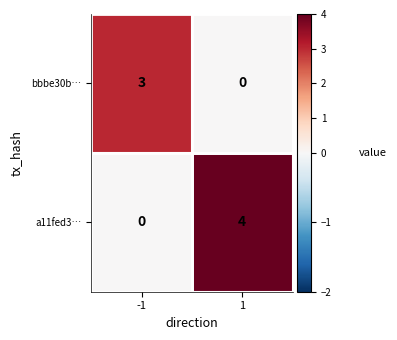

Rank the series by their maximum value, from lowest to highest.

bbbe30b…, a11fed3…